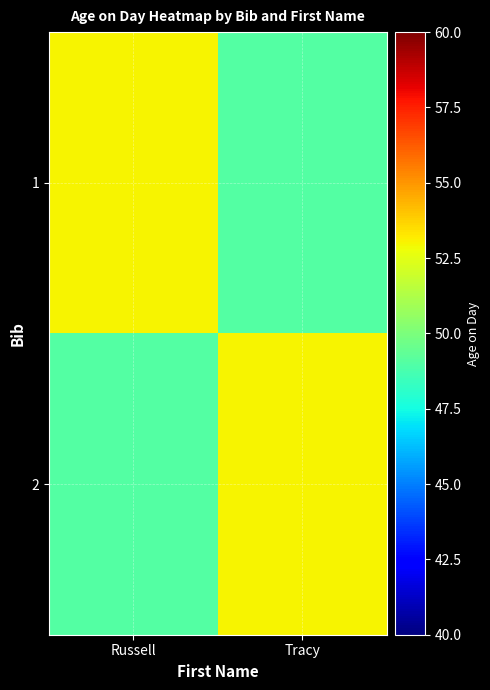

Rank the series by their maximum value, from highest to lowest.

1, 2